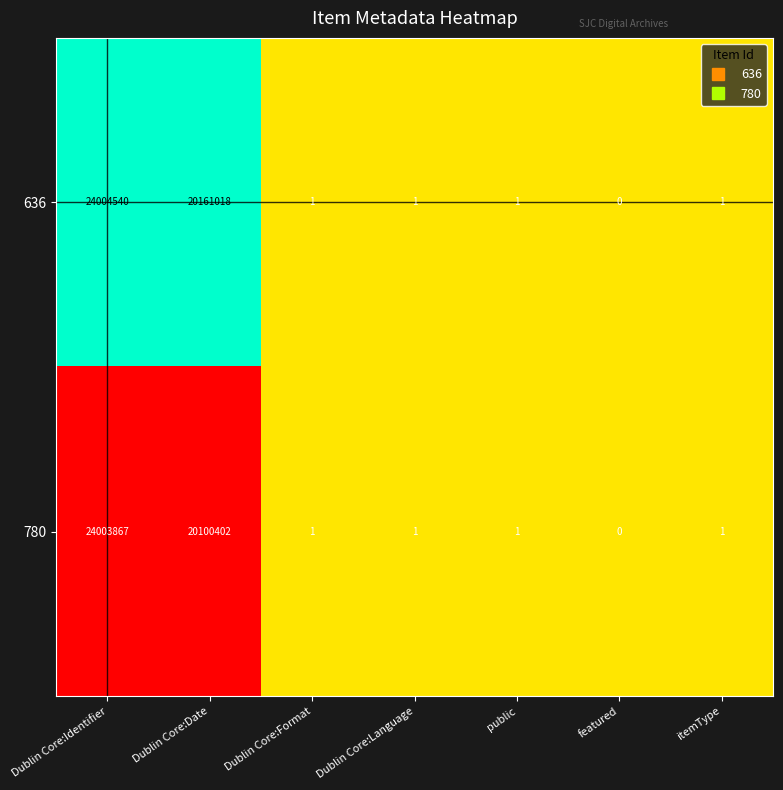

Reading right to left, list all the values displayed in this chart.

636: 1	0	1	1	1	20161018	24004540
780: 1	0	1	1	1	20100402	24003867